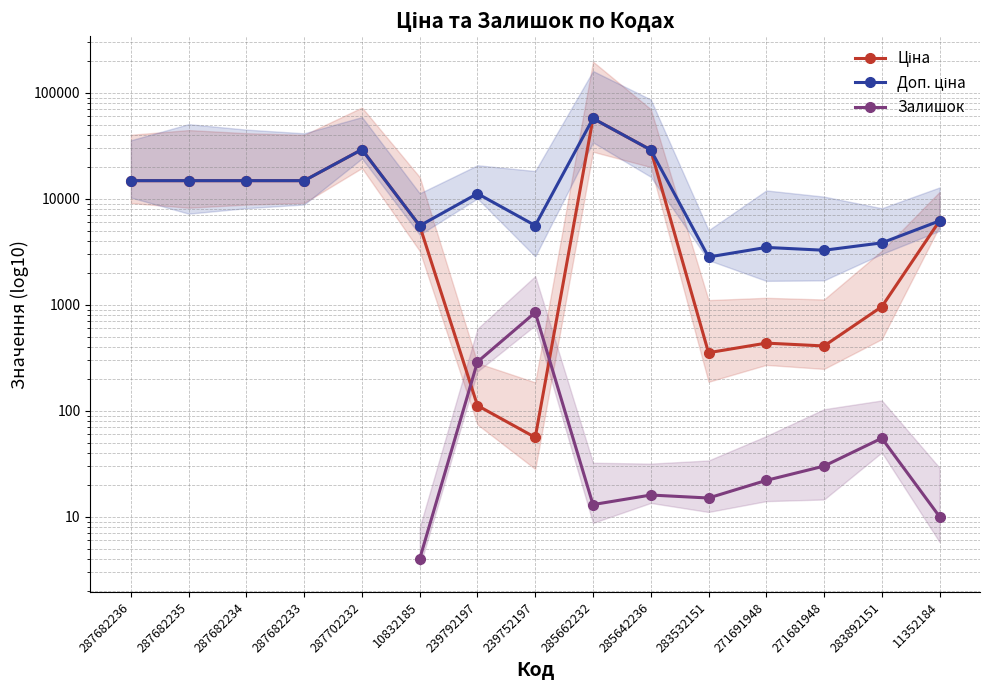

At which label does Доп. ціна reach its peak?

285662232